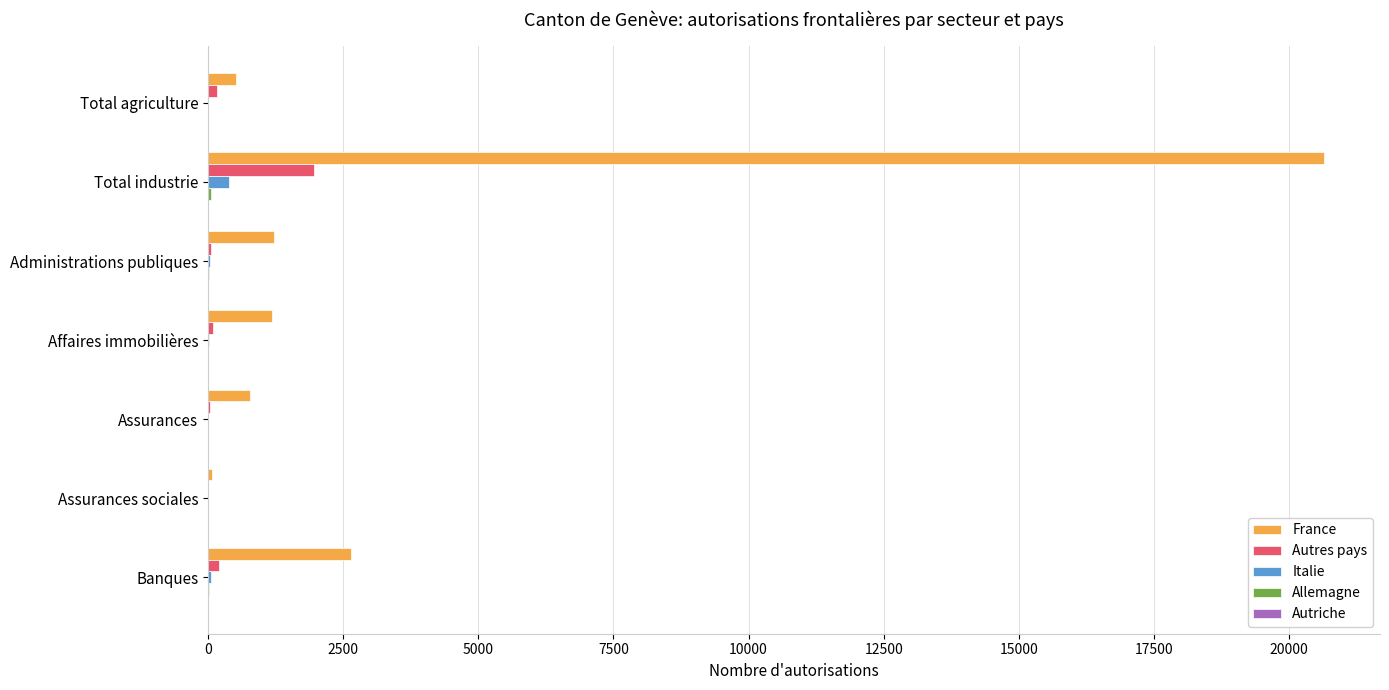

What is the maximum value shown in the chart?

20649